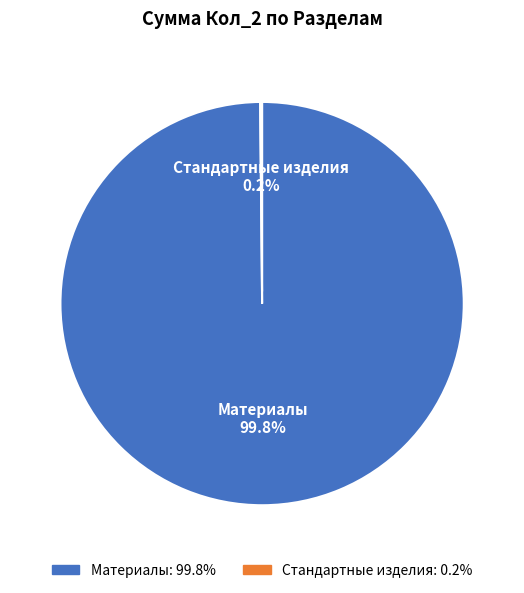

Which slice represents more than half of the pie?

Материалы